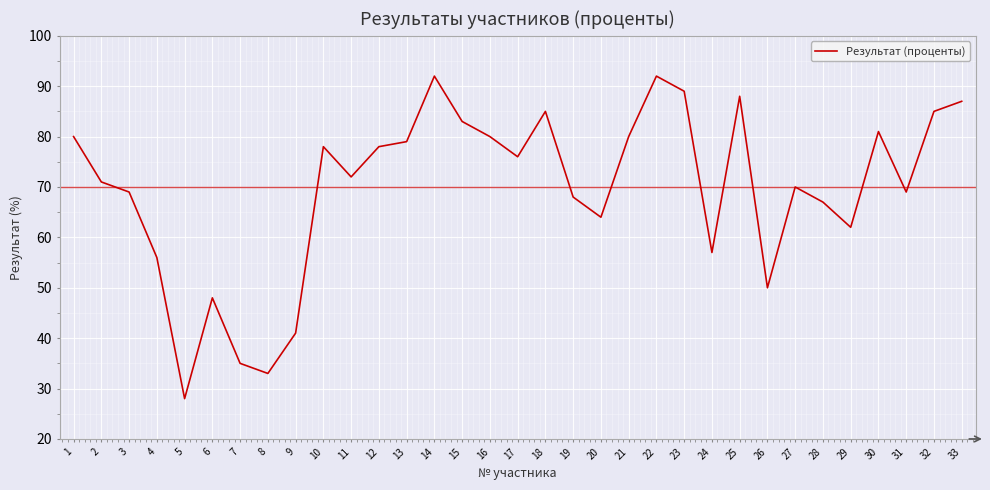

What is the sum of the values at 32 and 16?

165